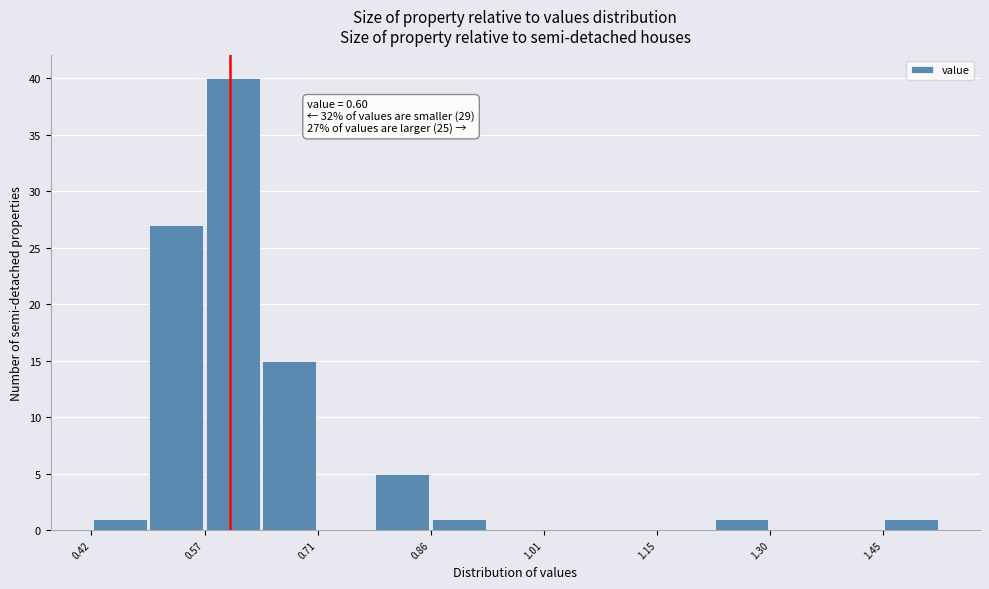

Read against the x-axis, roughly where is the centre of the tallest bar?

0.60